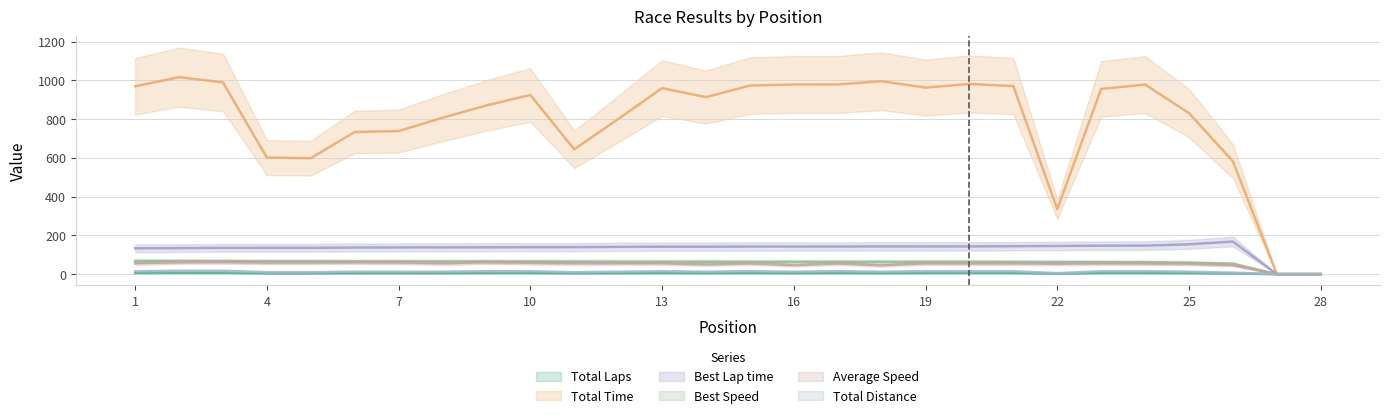

The Best Lap time series shows 102.8 at 28. True or false?

False